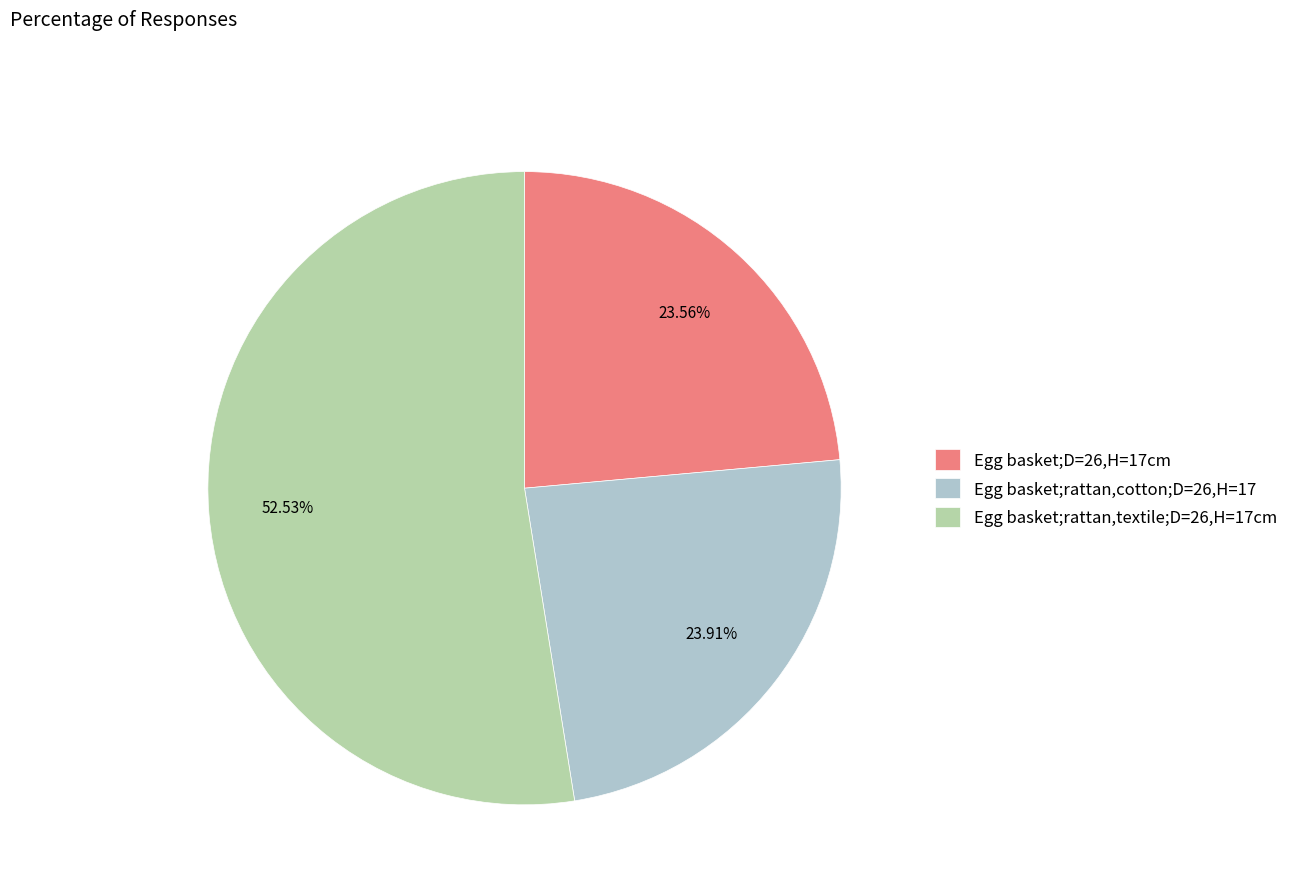

The Egg basket;D=26,H=17cm slice represents 24% of the pie. True or false?

True